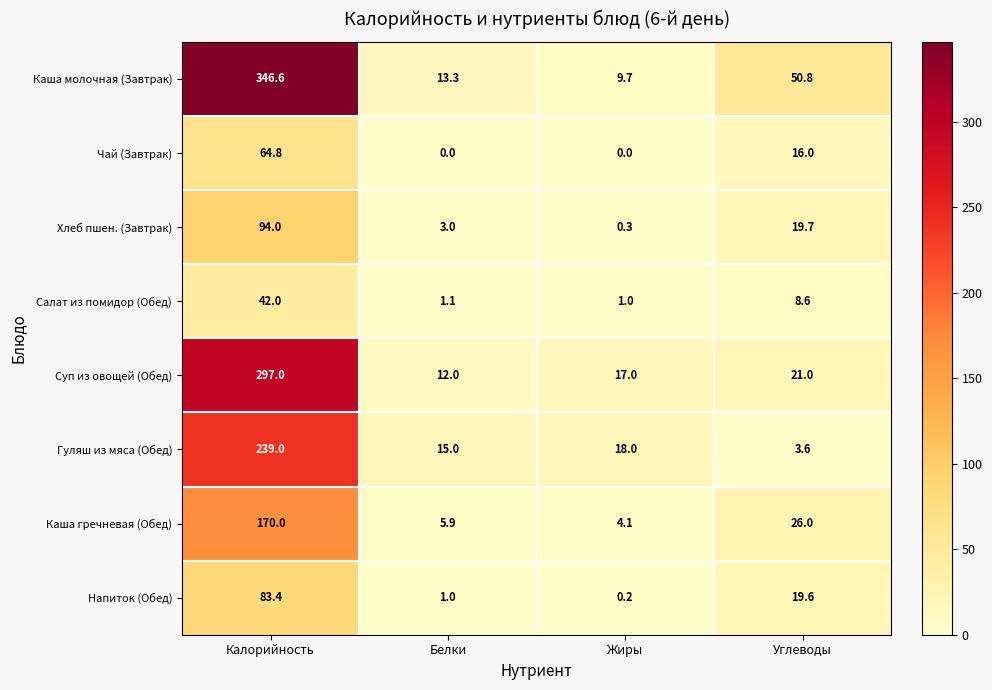

What is the average value of the Напиток (Обед) series?

26.1